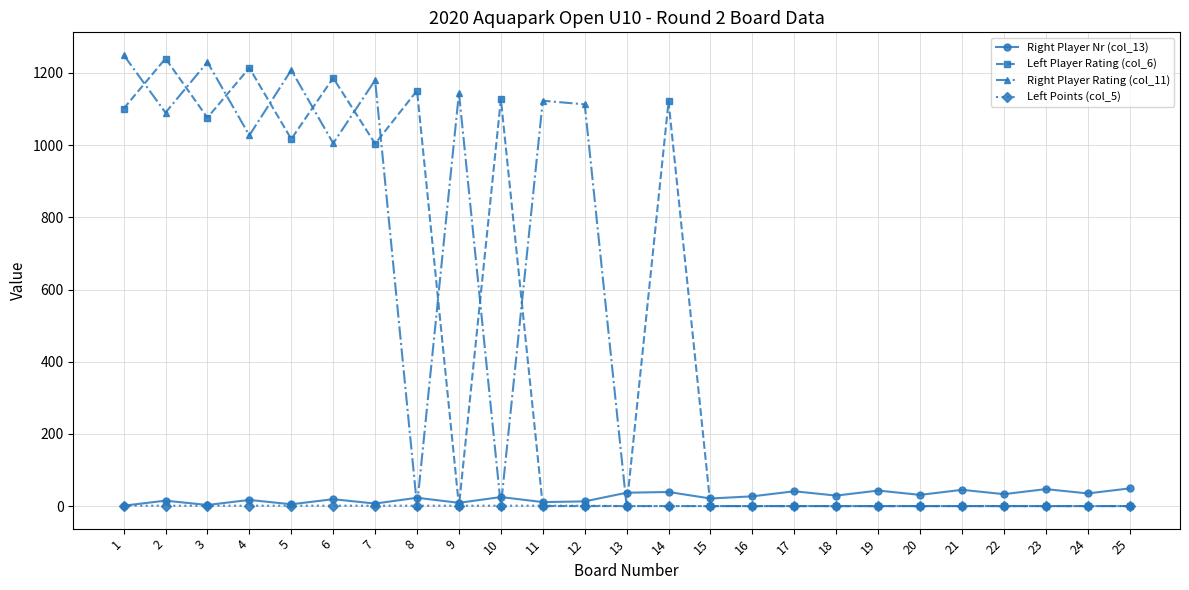

What is the greatest value displayed?

1250